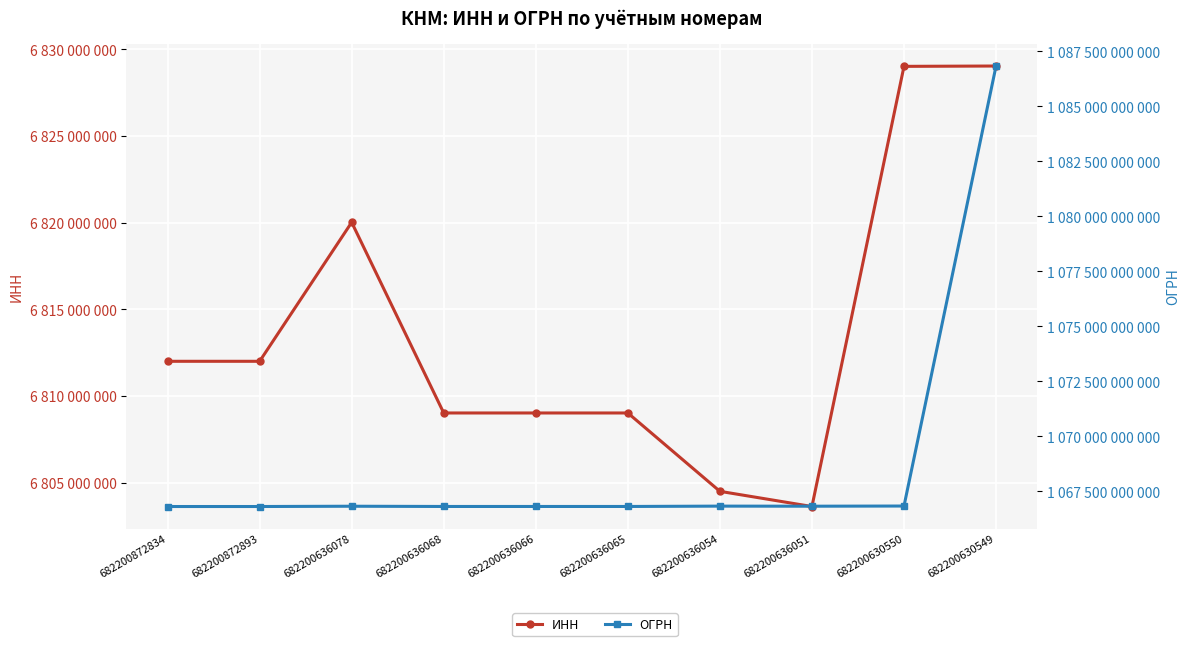

Rank the series at 682200636066 from highest to lowest value.

ОГРН, ИНН